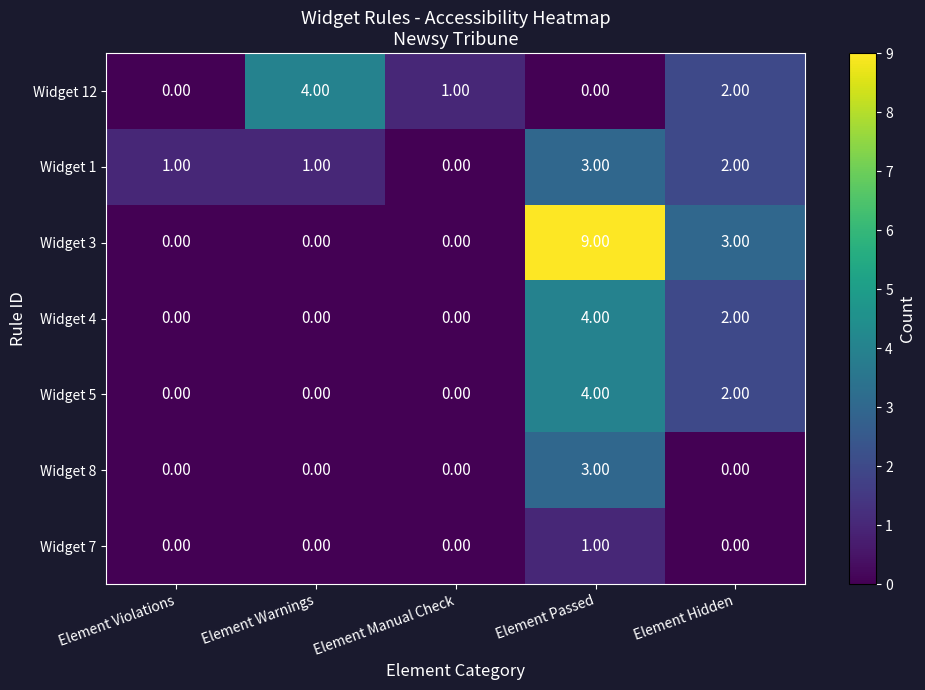

What is the sum of all Widget 1 values?

7